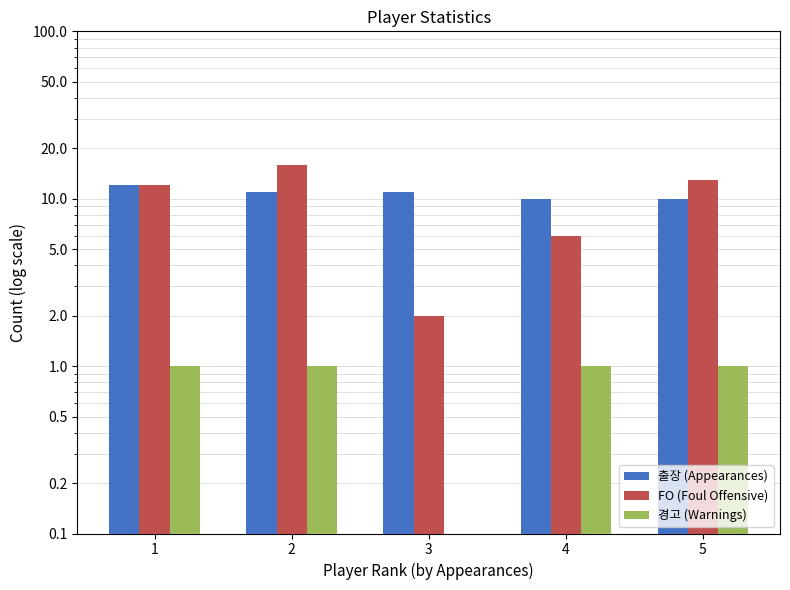

Reading left to right, transcribe all the data shown in this chart.

출장 (Appearances): 12	11	11	10	10
FO (Foul Offensive): 12	16	2	6	13
경고 (Warnings): 1	1	0	1	1